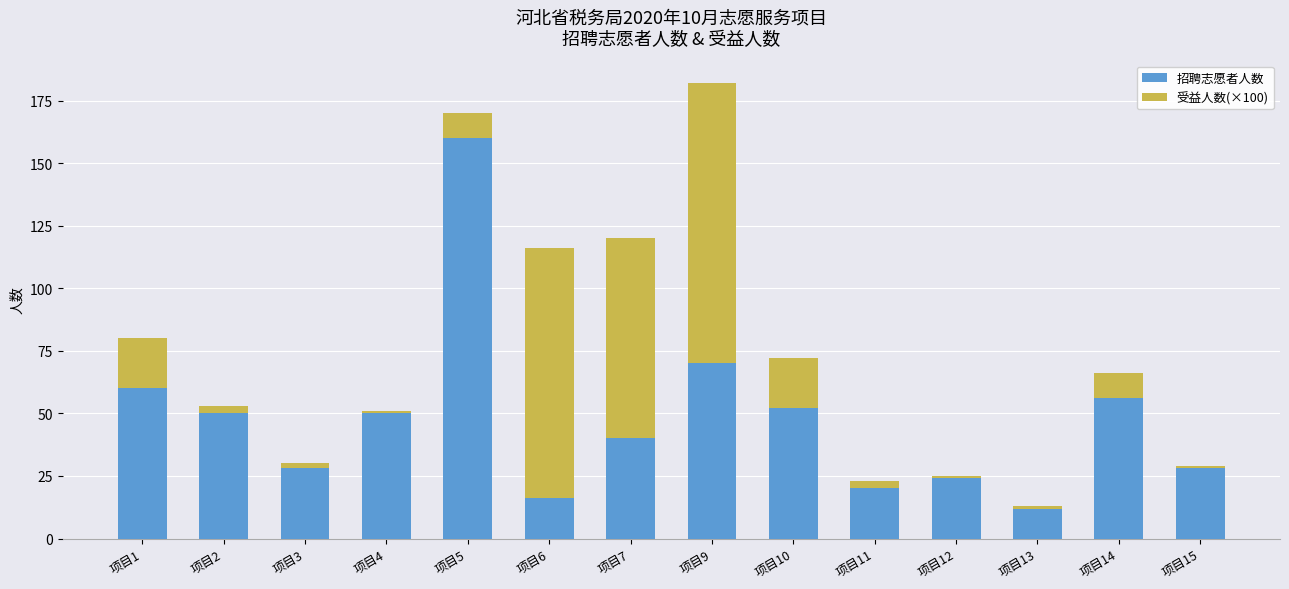

Which category has the highest value in the 招聘志愿者人数 series?

项目5